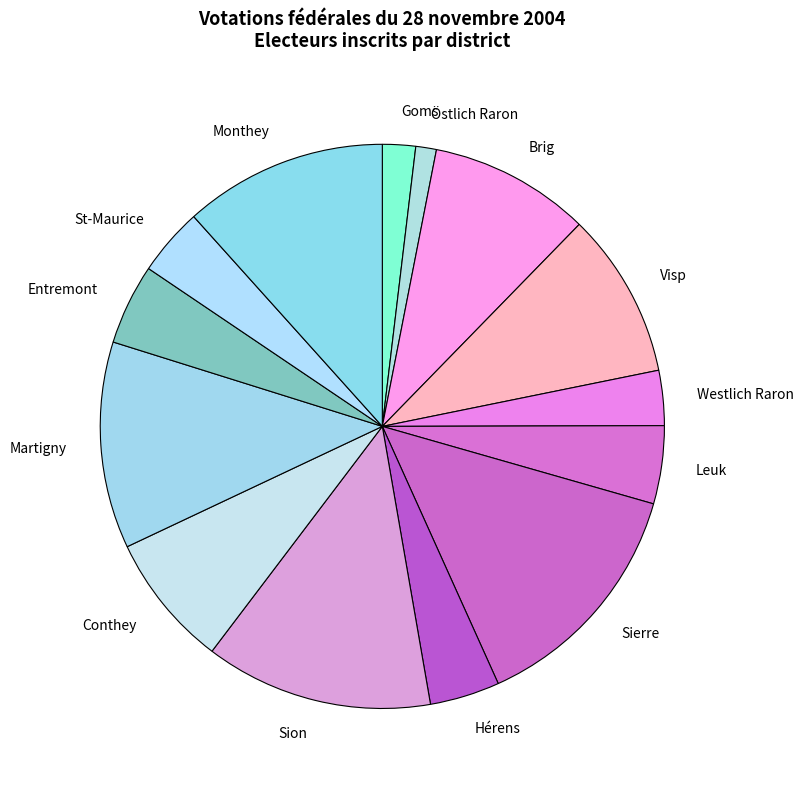

Which has a higher value, Martigny or Westlich Raron?

Martigny